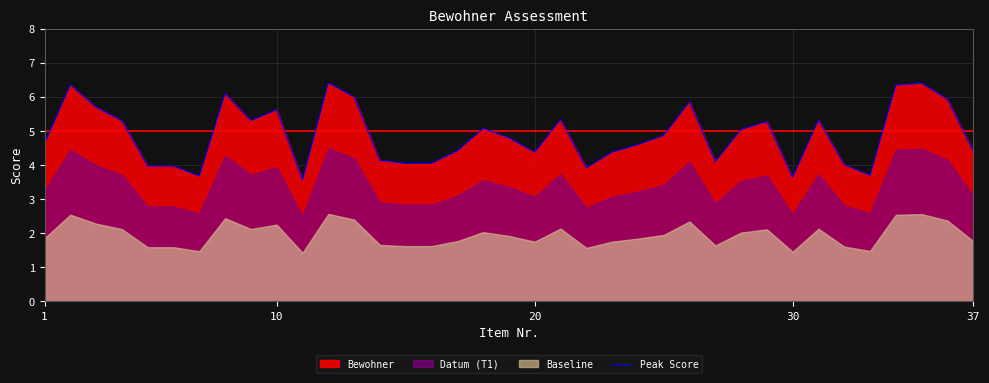

How many values are below 4?

7